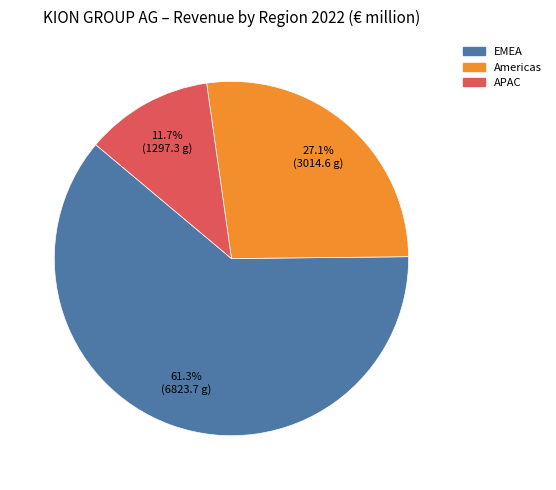

To the nearest percent, what is the combined percentage of EMEA and Americas?

88%